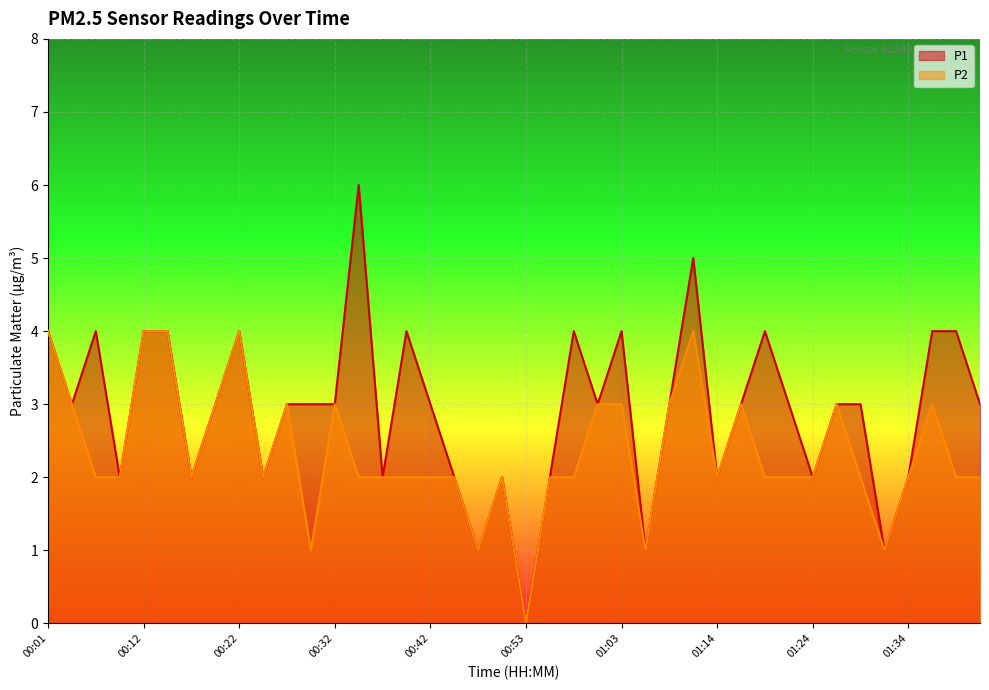

Rank the categories by P2 value from lowest to highest.

00:53, 00:30, 00:48, 01:06, 01:32, 00:06, 00:09, 00:17, 00:25, 00:35, 00:37, 00:40, 00:42, 00:45, 00:50, 00:56, 00:58, 01:14, 01:19, 01:21, 01:24, 01:29, 01:34, 01:39, 01:42, 00:04, 00:19, 00:27, 00:32, 01:01, 01:03, 01:08, 01:16, 01:27, 01:37, 00:01, 00:12, 00:14, 00:22, 01:11